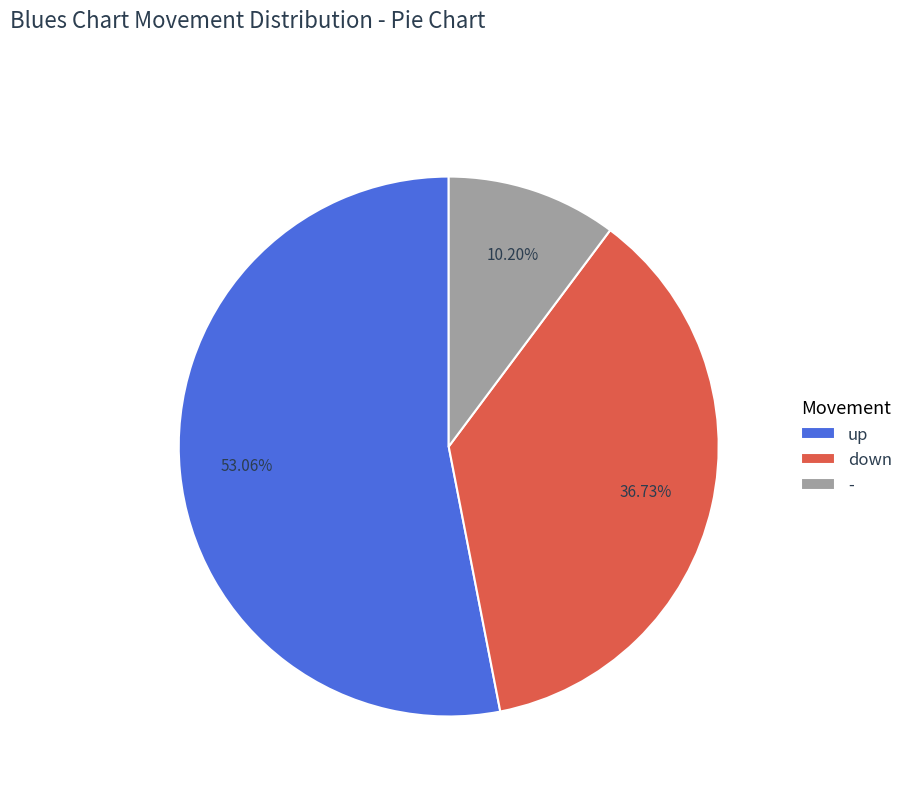

What is the majority slice?

up